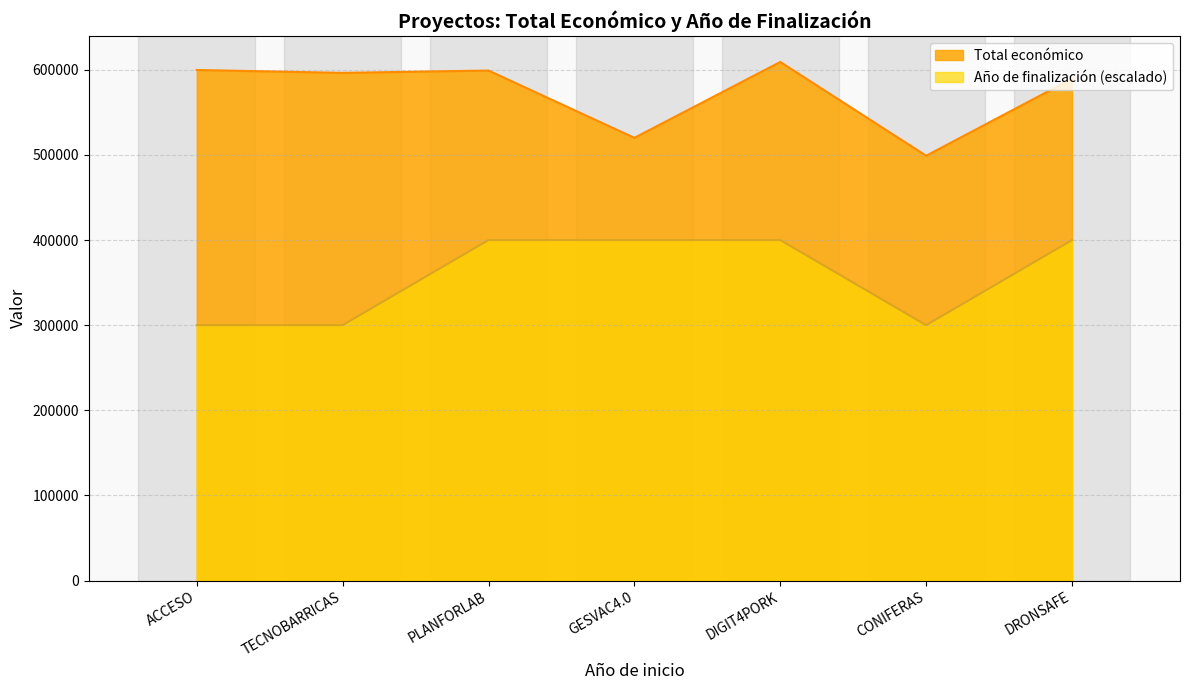

True or false: Total económico and Año de finalización cross at least once.

False